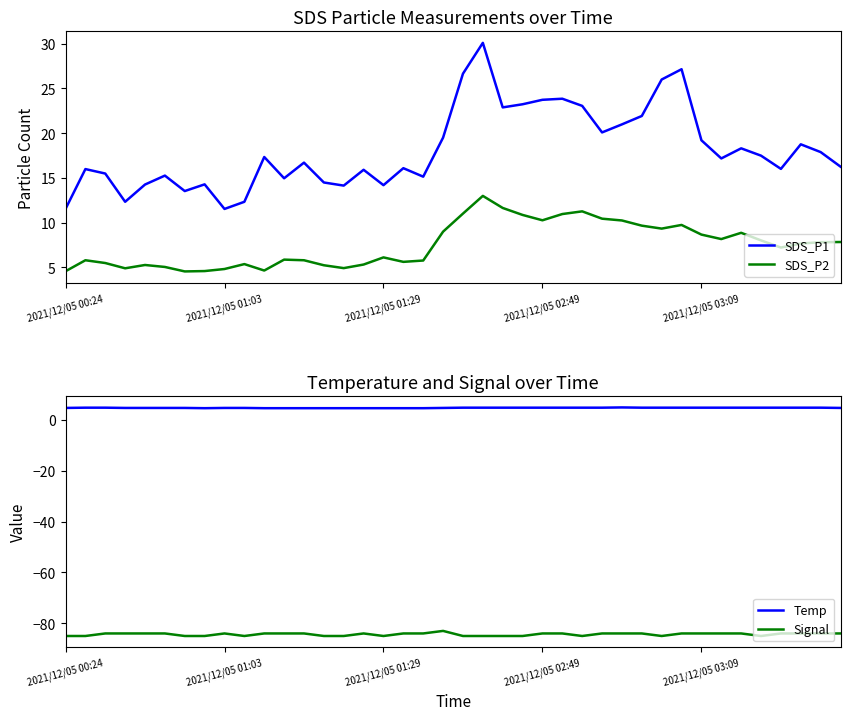

Count the Signal values in the range -85 to -84.

39